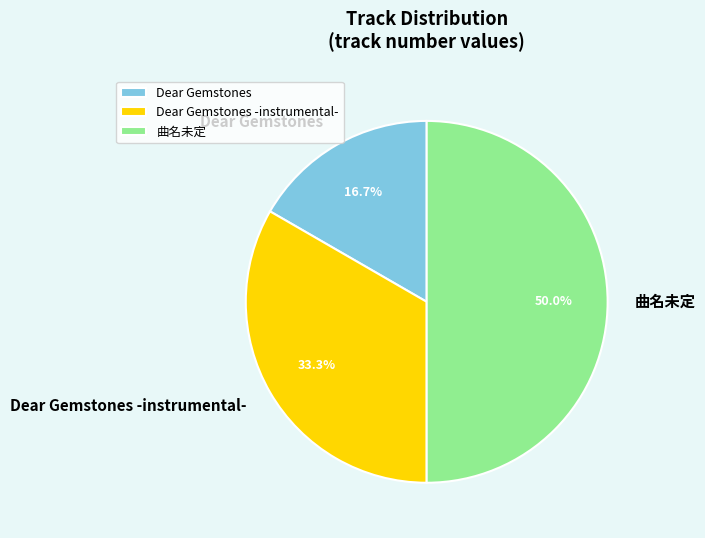

Count the number of slices in the pie.

3